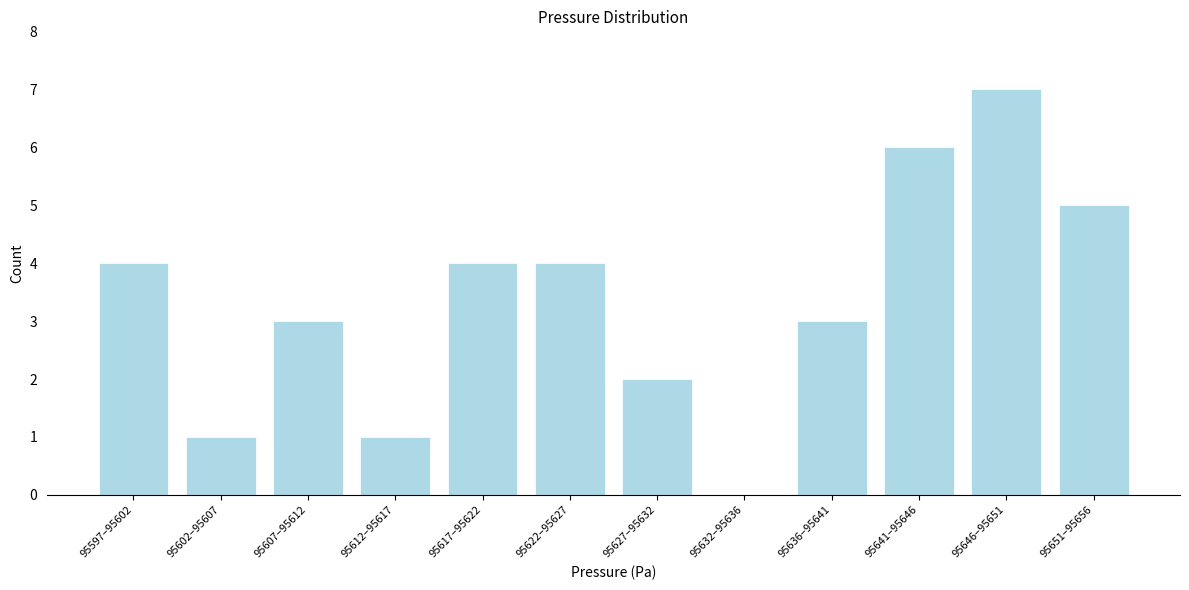

Reading right to left, list all the values displayed in this chart.

95651–95656=5	95646–95651=7	95641–95646=6	95636–95641=3	95632–95636=0	95627–95632=2	95622–95627=4	95617–95622=4	95612–95617=1	95607–95612=3	95602–95607=1	95597–95602=4